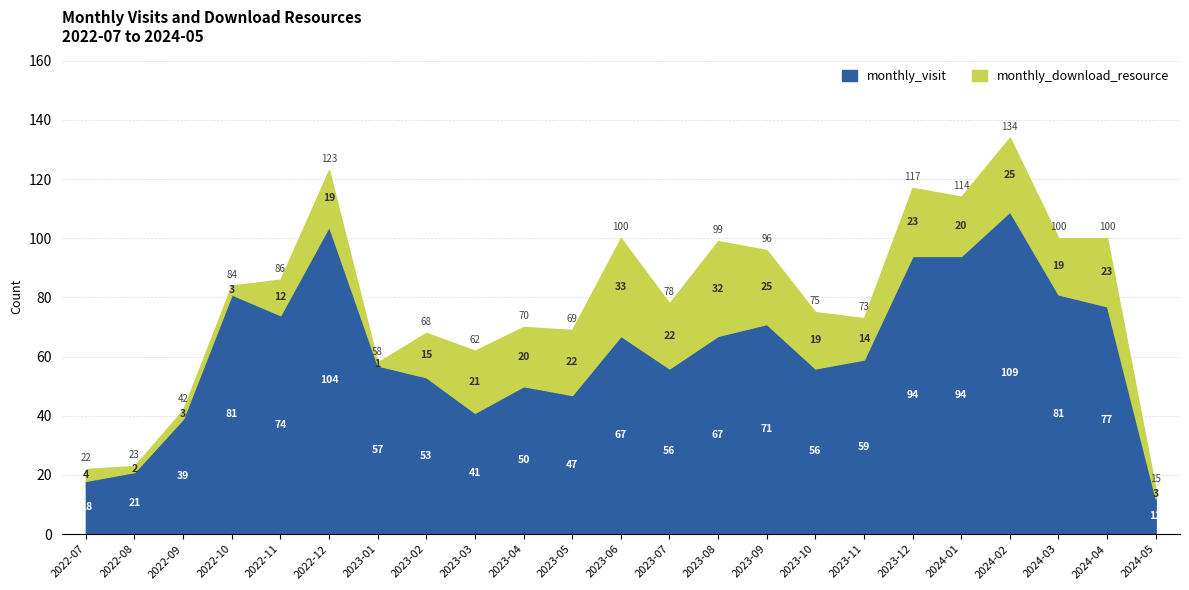

Which series changed the most between 2022-09 and 2023-11?

monthly_visit